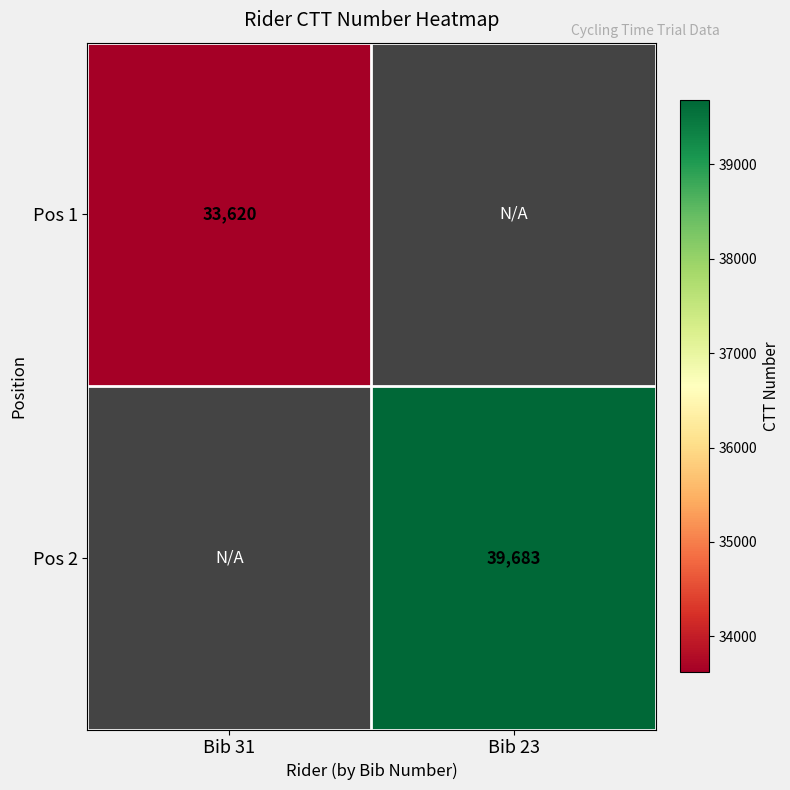

At which category does the chart reach its minimum across all series?

Bib 31